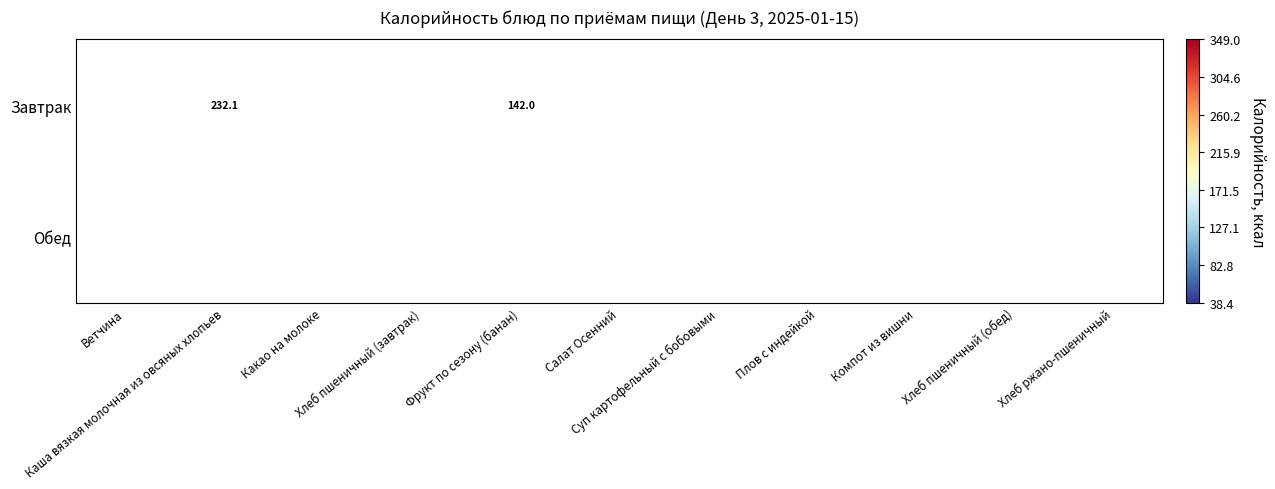

Is the value of Завтрак at Хлеб пшеничный (обед) greater than the value of Обед at Хлеб пшеничный (обед)?

No